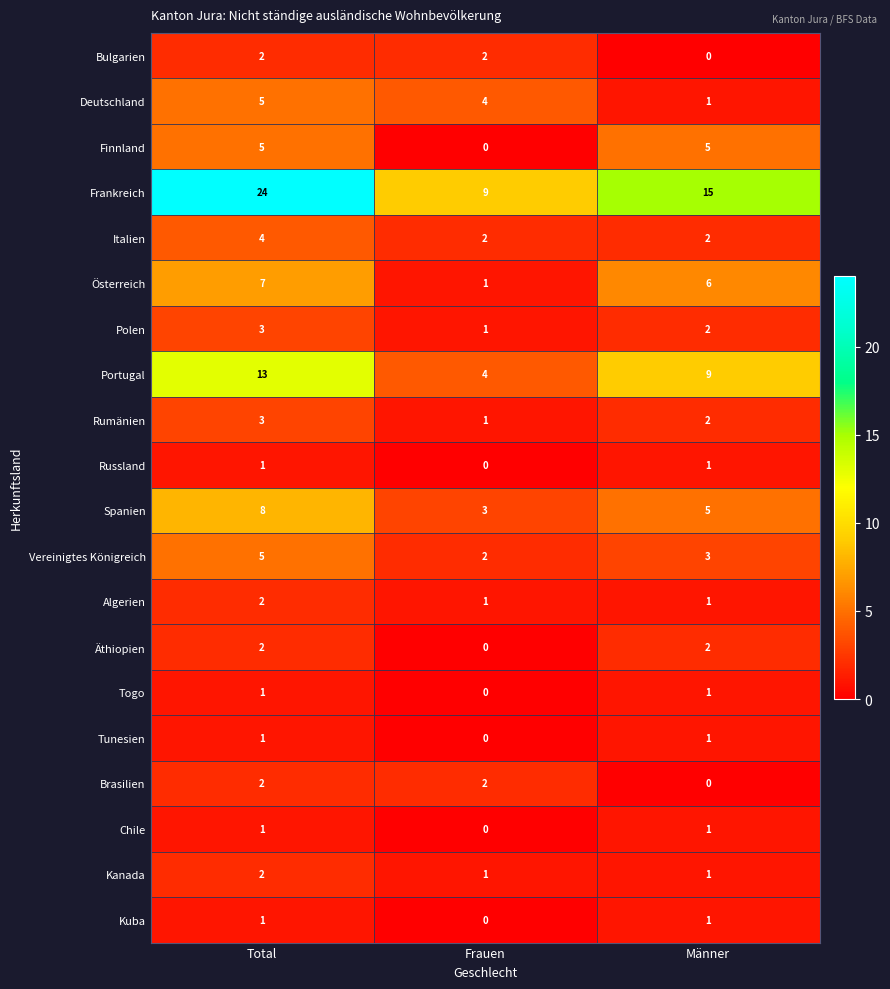

Which series has the widest spread of values?

Frankreich